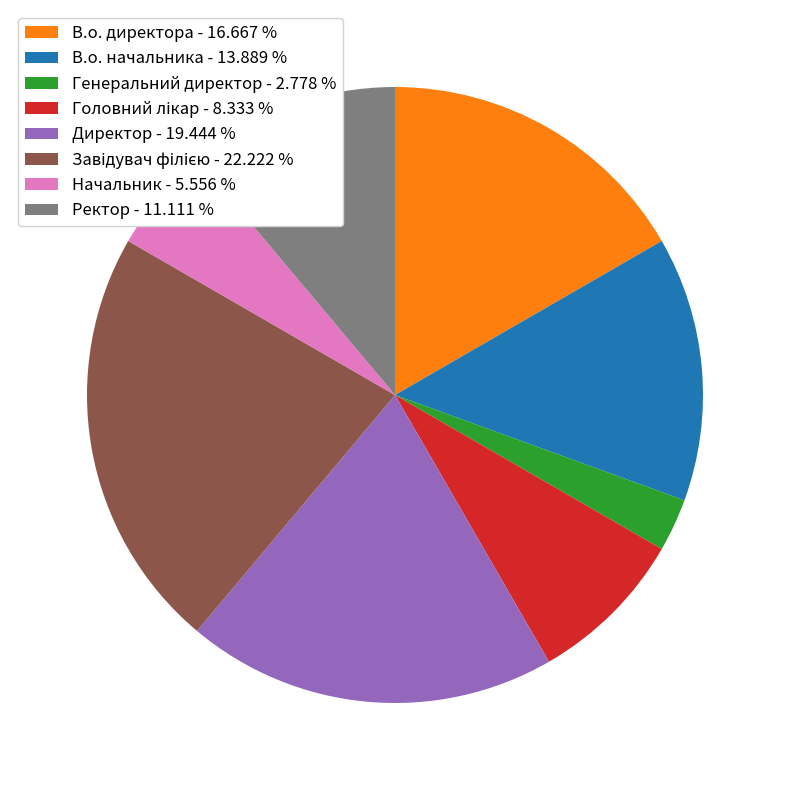

Is there any slice that represents more than half of the pie?

No